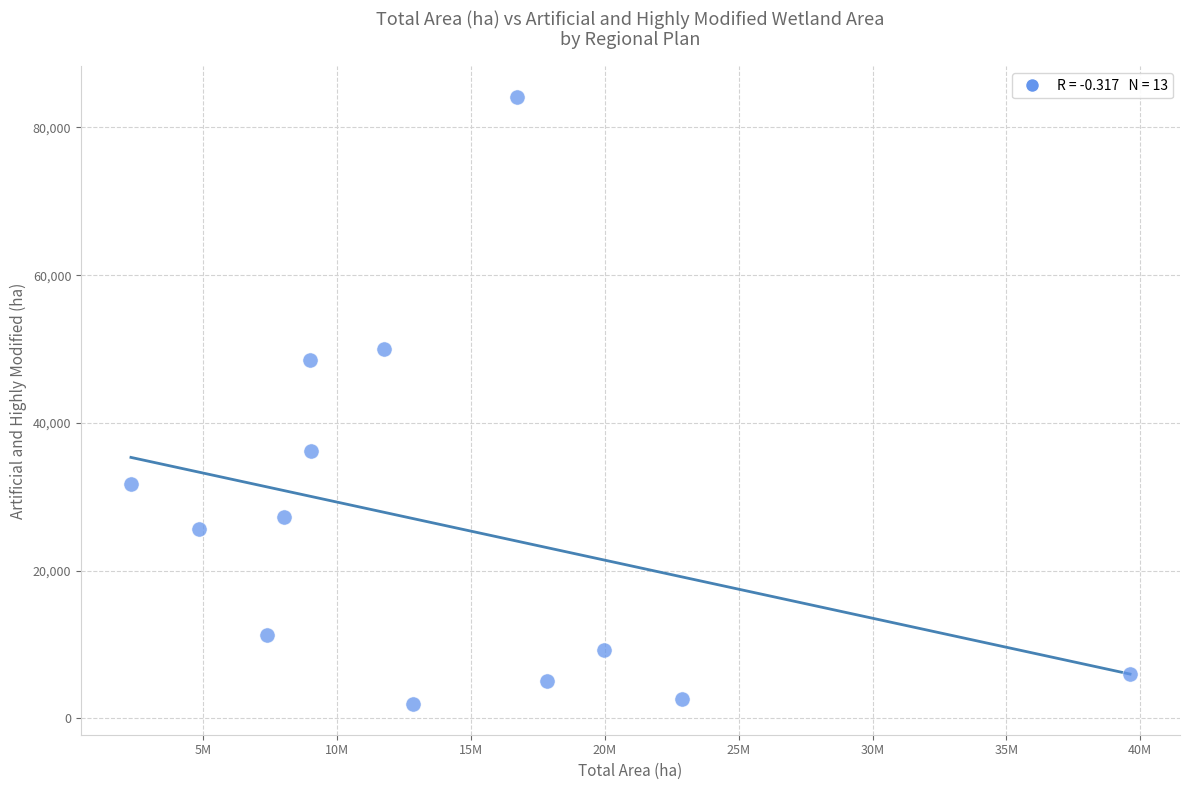

What Y value in the scatter plot is closest to 43036?

48530